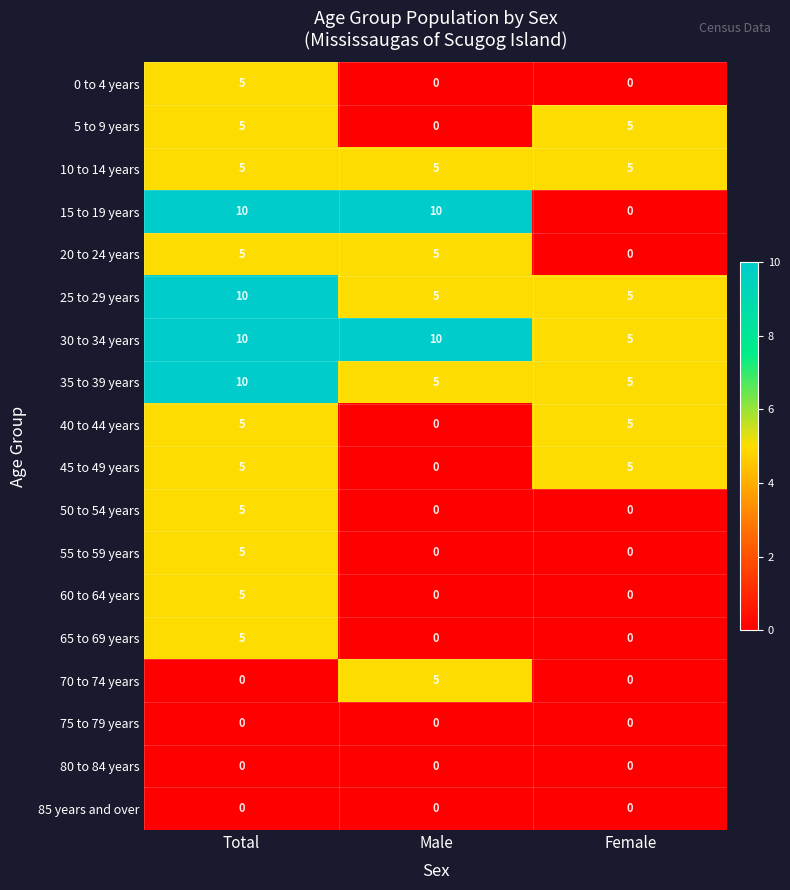

What is the maximum value shown in the chart?

10